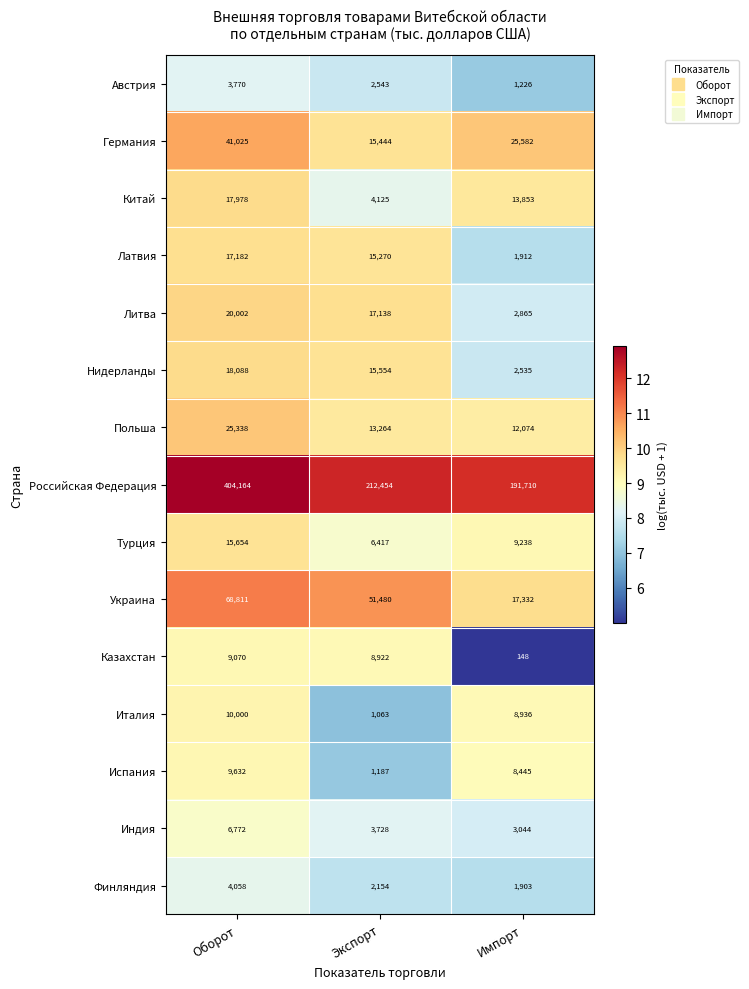

The value of Турция at Экспорт is 6417. True or false?

True